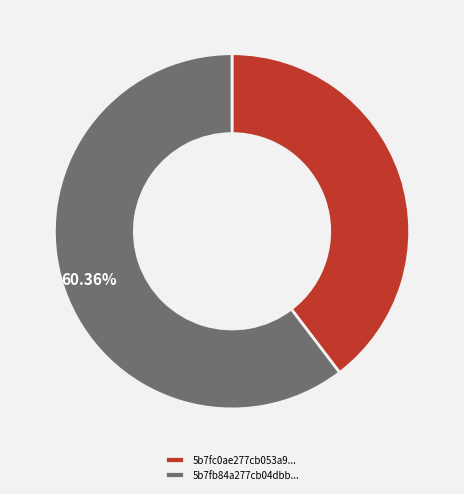

Rank the categories by value from highest to lowest.

5b7fb84a277cb04dbb..., 5b7fc0ae277cb053a9...